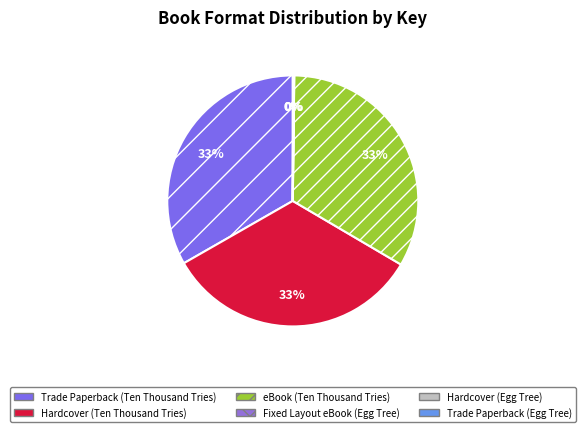

To the nearest percent, what is the difference between the largest and smallest slice percentages?

33%